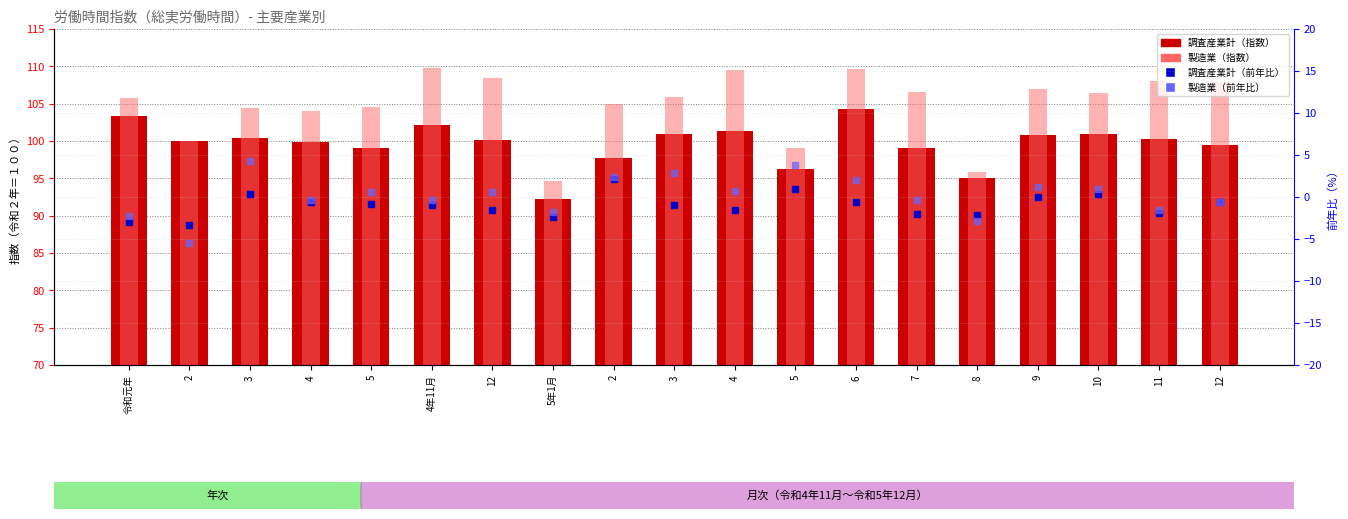

What is the label of the 18th bar from the left?

11